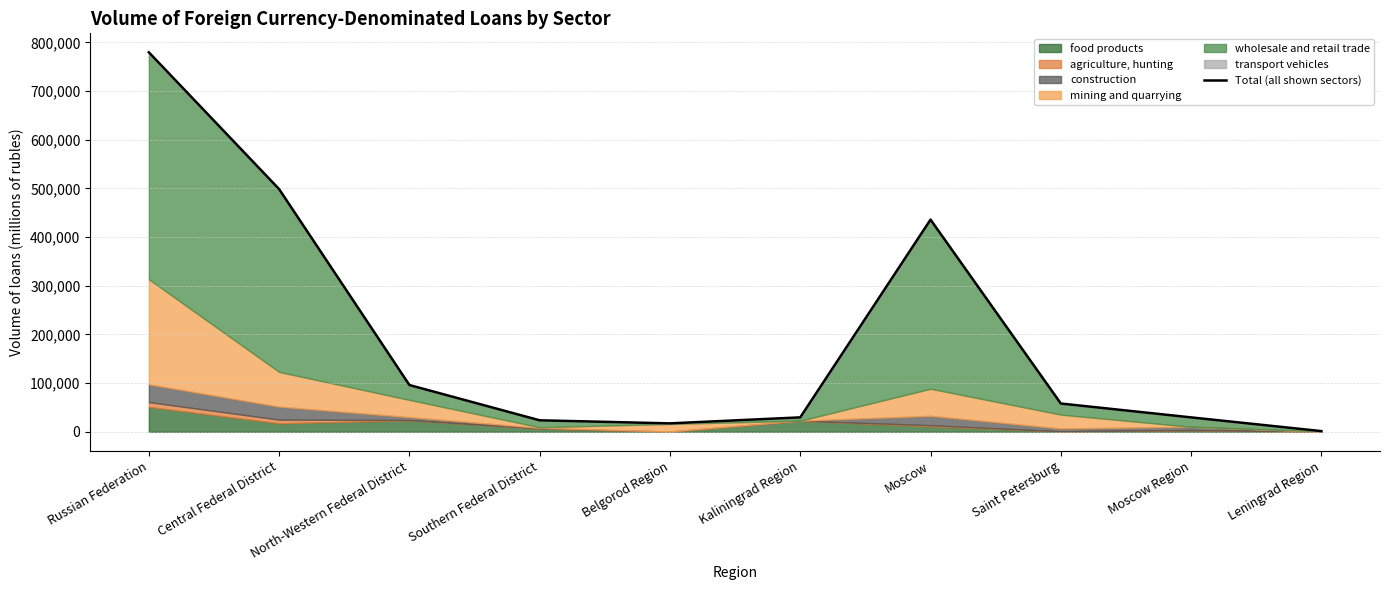

What position from the left is Russian Federation?

1